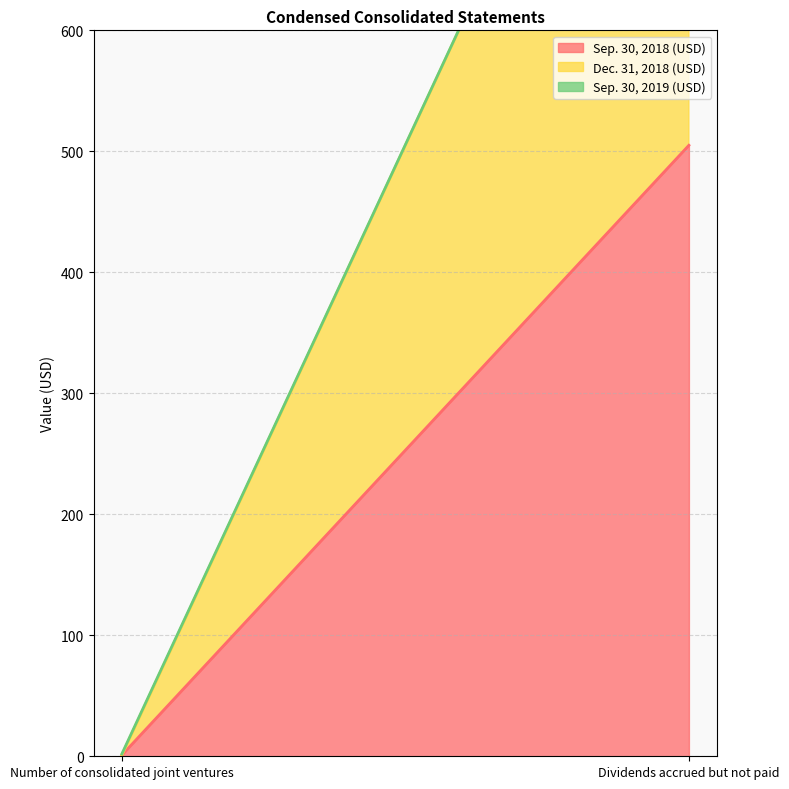

What is the total value across all series at Dividends accrued but not paid?

1009